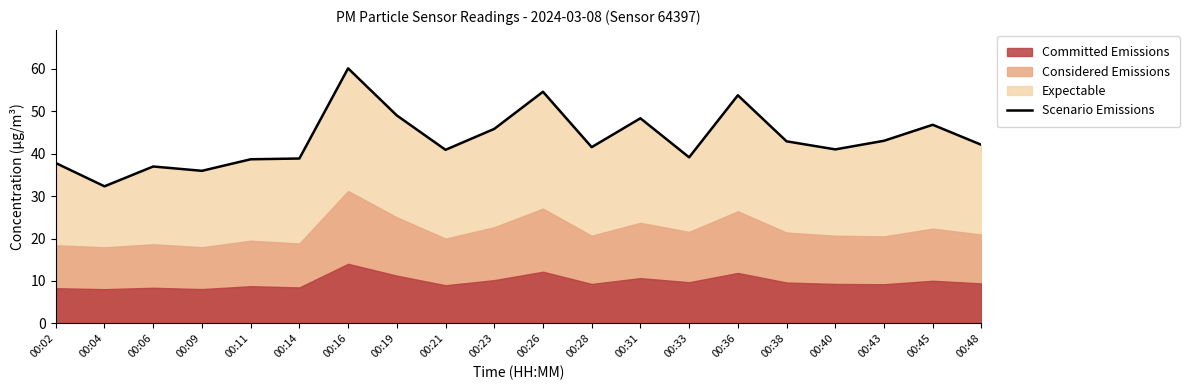

At which label does the data first exceed 42?

00:16